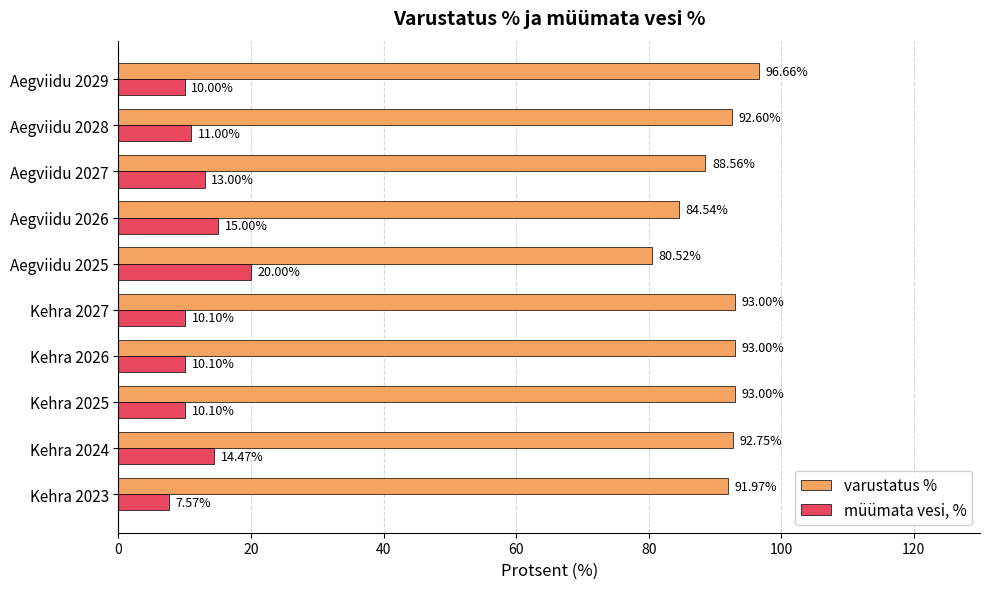

At how many categories does at least one series exceed 53?

10